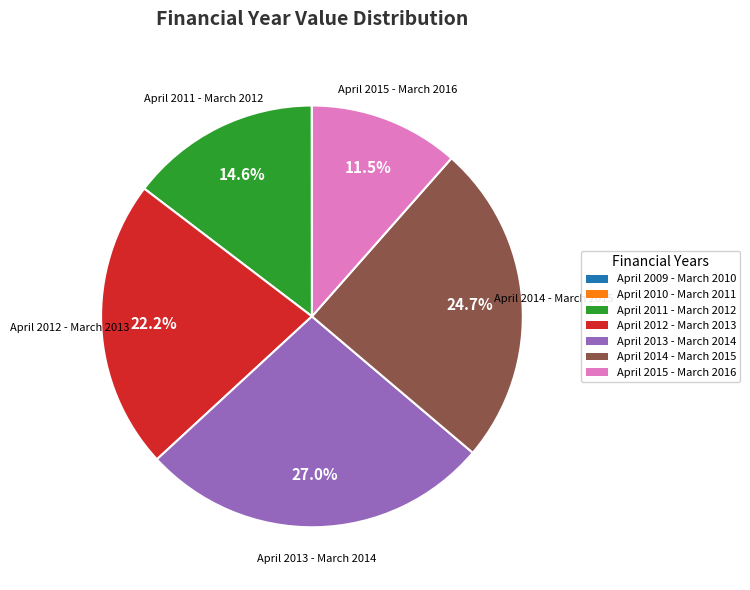

To the nearest percent, what is the difference between the largest and smallest slice percentages?

27%